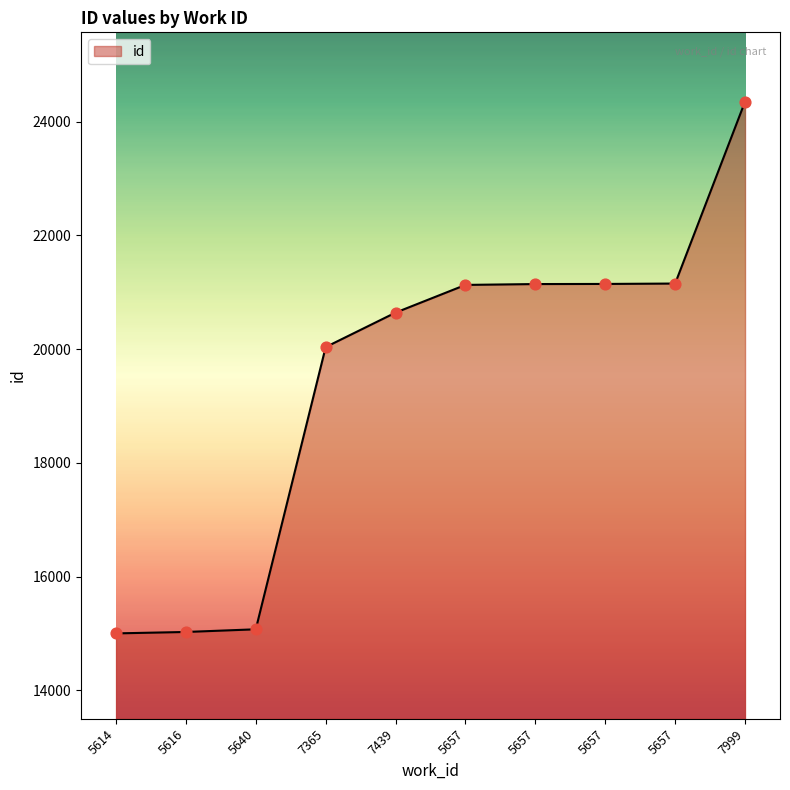

What is the ratio of the value at 5616 to the value at 5657?

0.7